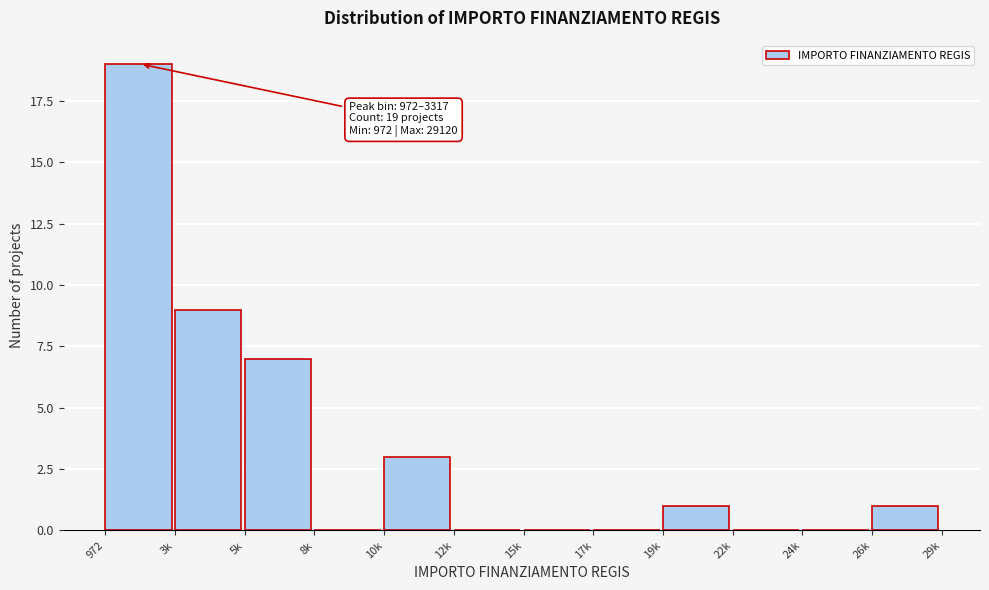

Reading left to right, transcribe all the data shown in this chart.

972=19	3k=9	5k=7	8k=0	10k=3	12k=0	15k=0	17k=0	19k=1	22k=0	24k=0	26k=1